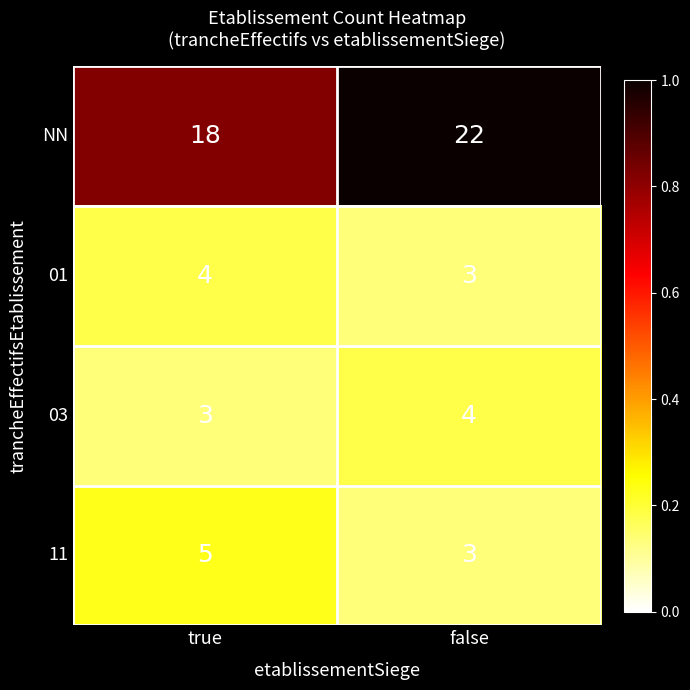

At which category is the sum across all series the highest?

false